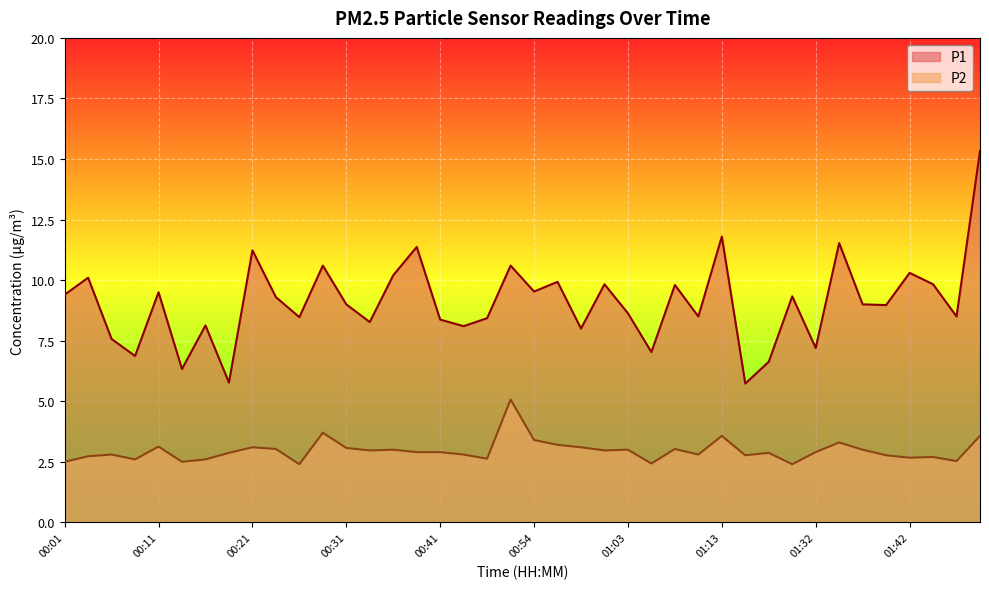

What position from the left is 00:49?

19